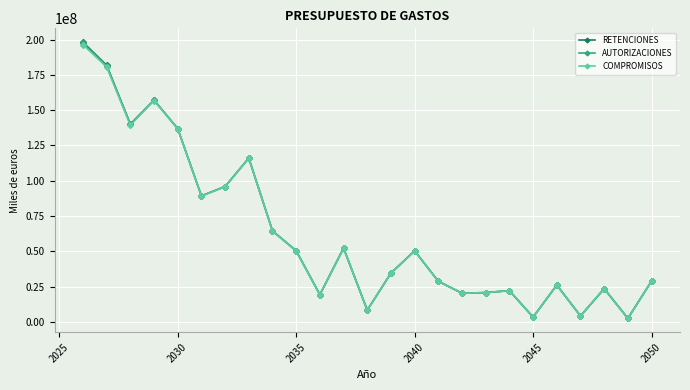

What is the average value of the RETENCIONES series?

62985352